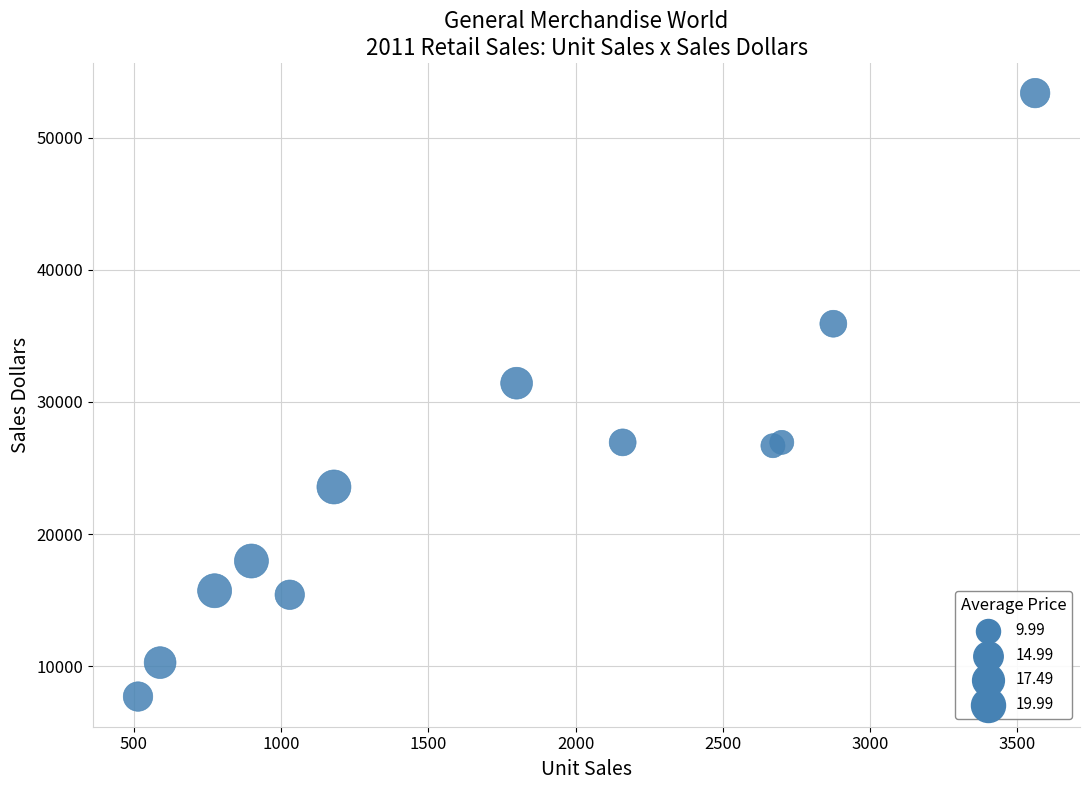

What Y value in the scatter plot is closest to 30535?

31416